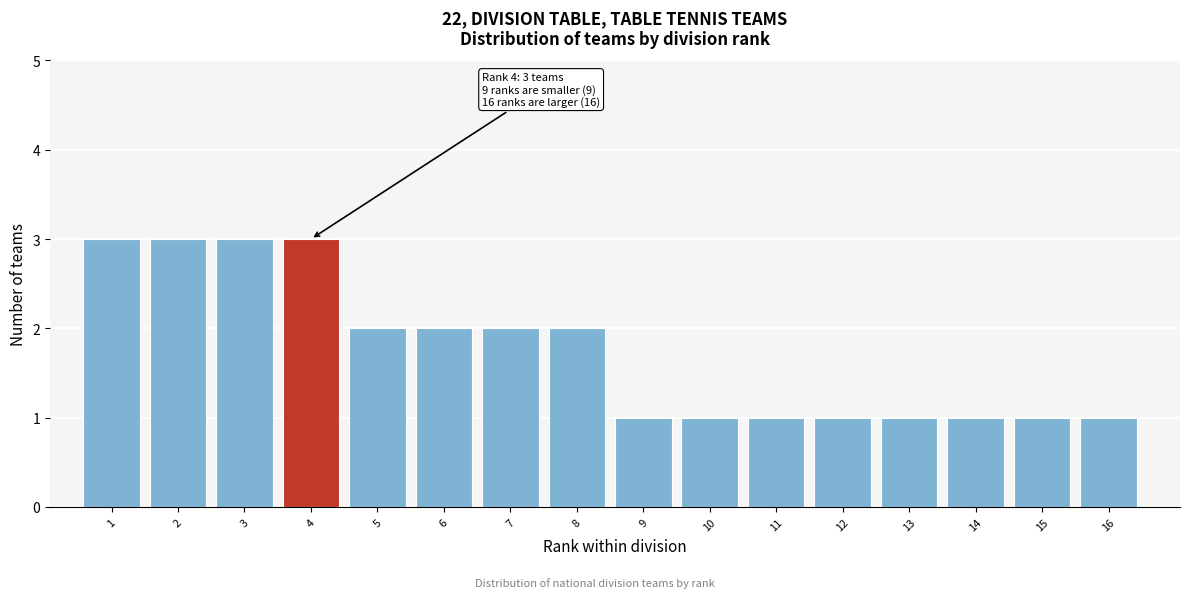

Reading left to right, list all the values displayed in this chart.

3	3	3	3	2	2	2	2	1	1	1	1	1	1	1	1